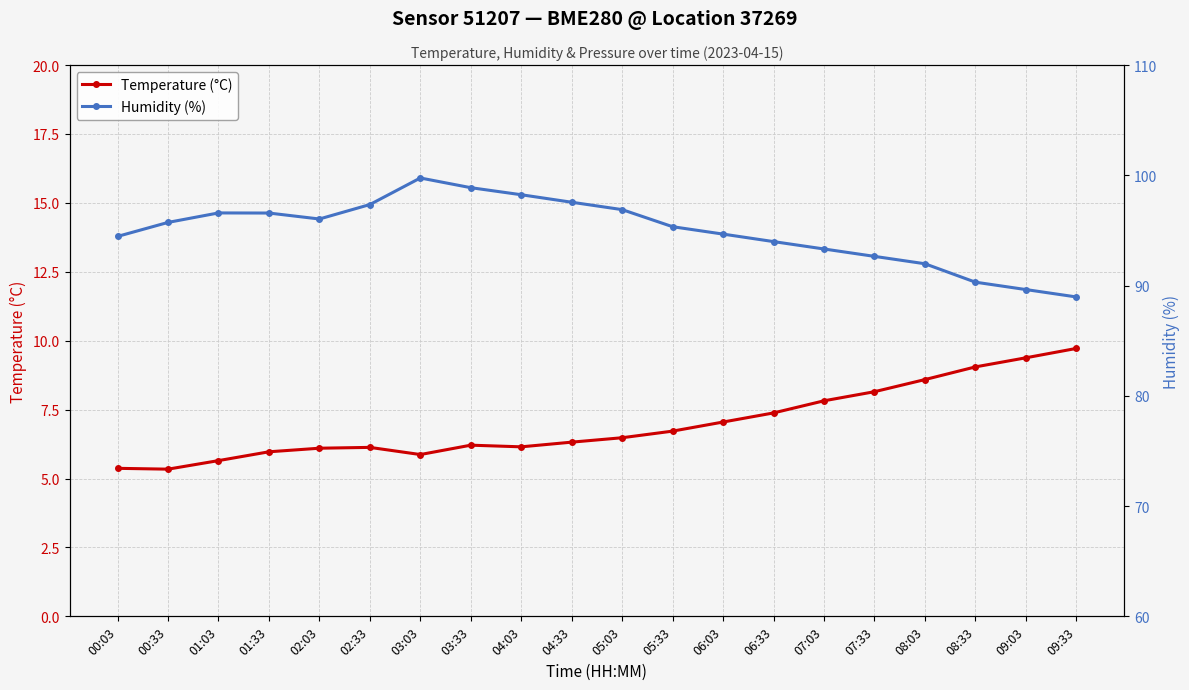

True or false: Humidity (%) has a value of 39.2 at 09:03.

False